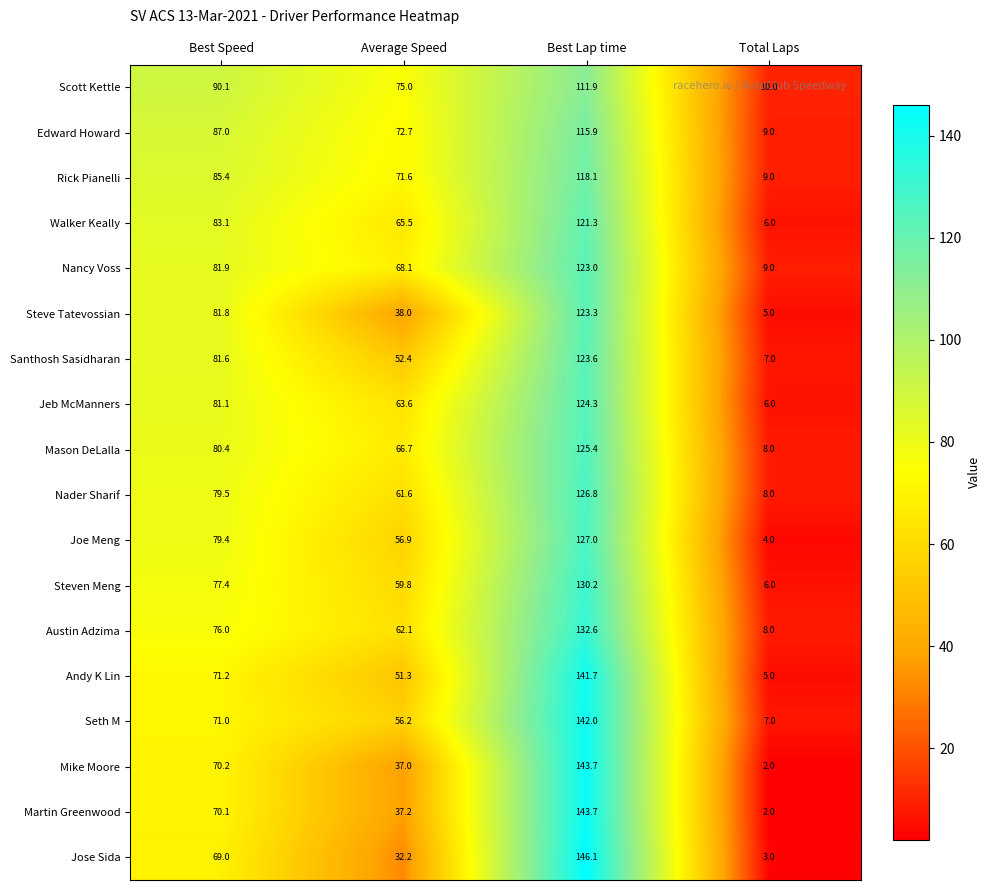

The value of Mason DeLalla at Best Speed is 135.7. True or false?

False